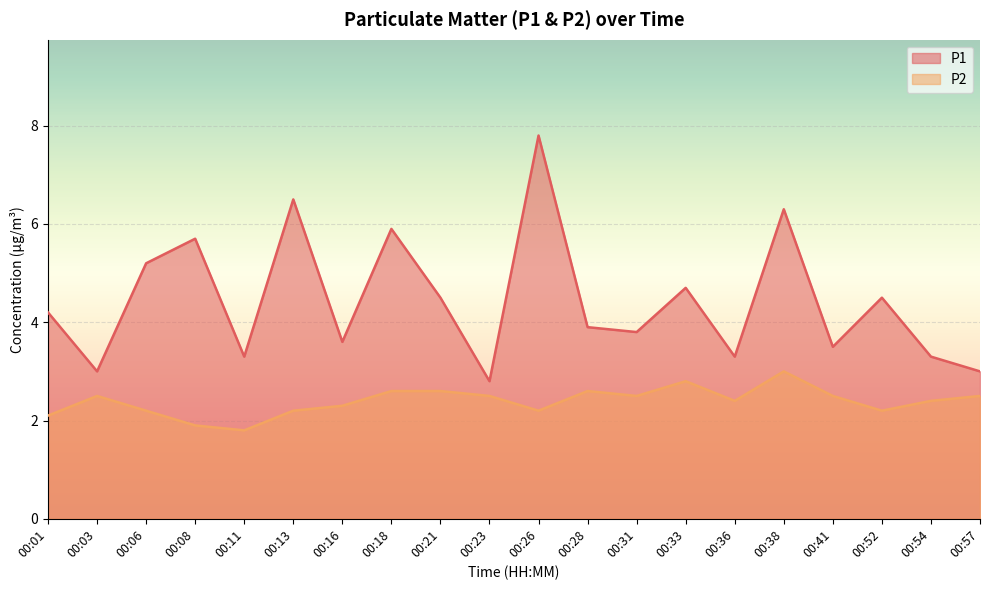

What is the sum of the P1 values at 00:18 and 00:28?

9.8